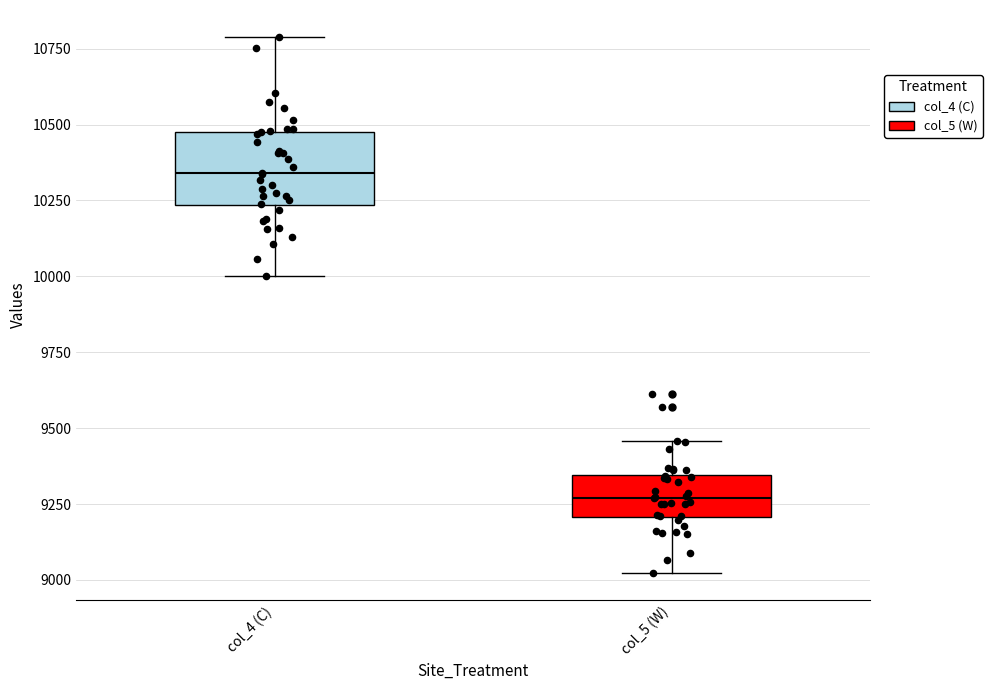

Reading left to right, read every box against the y-axis: the position of its median line, the range the box covers, and the ends of its whiskers. The values are not printed on the chart, so give them approximately, as read against the axis.

col_4 (C): median 10350, box 10250 to 10500, whiskers 10000 to 10800
col_5 (W): median 9250, box 9200 to 9350, whiskers 9000 to 9450